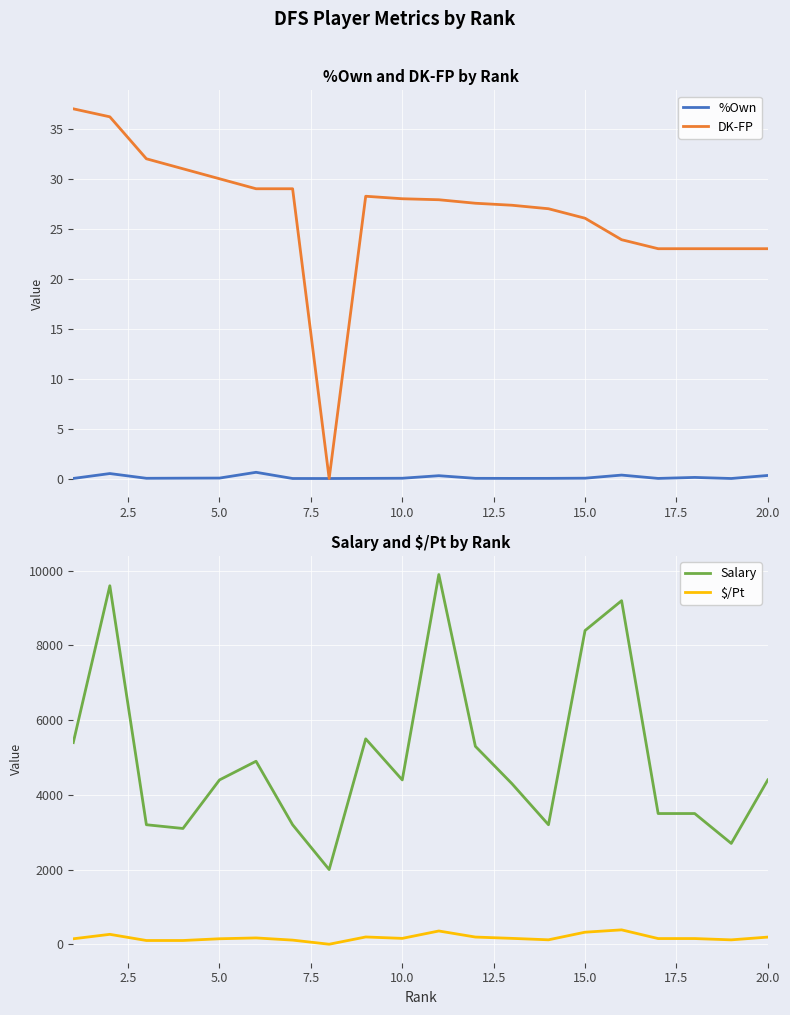

At how many categories does at least one series exceed 8940?

3